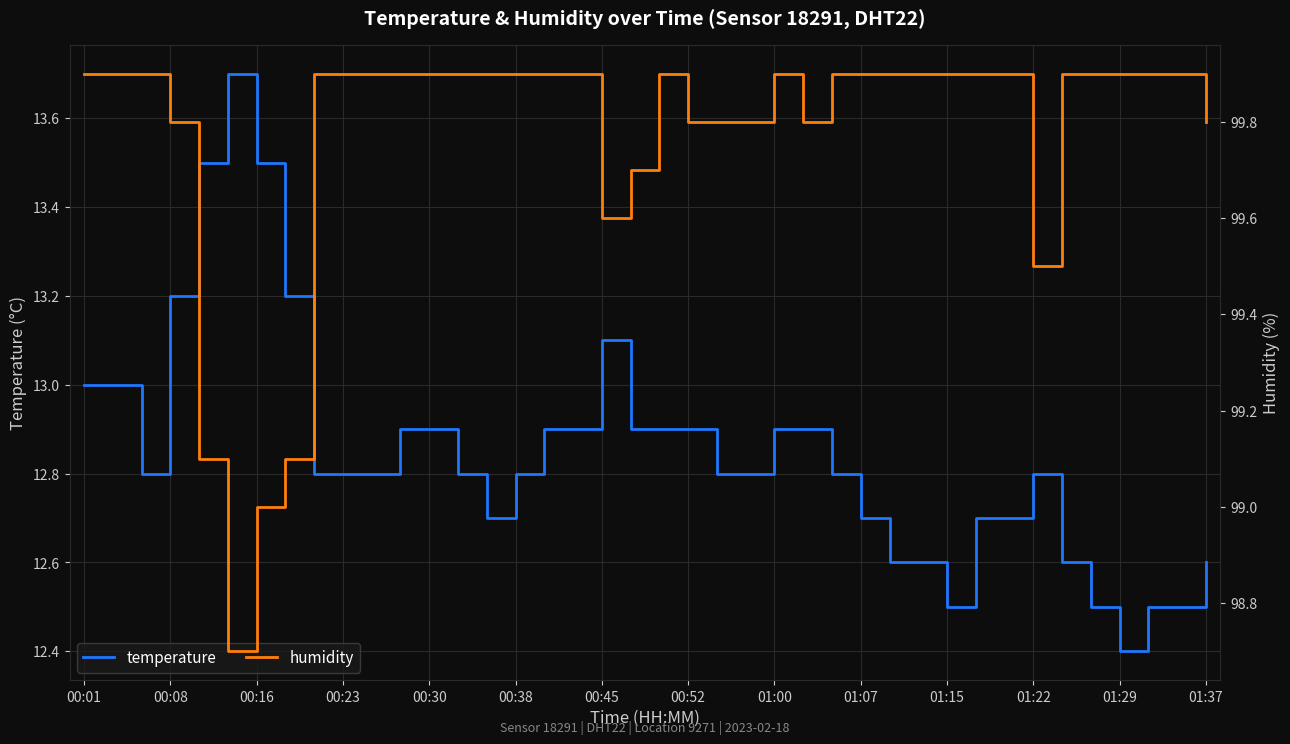

At which label does temperature reach its minimum?

01:29